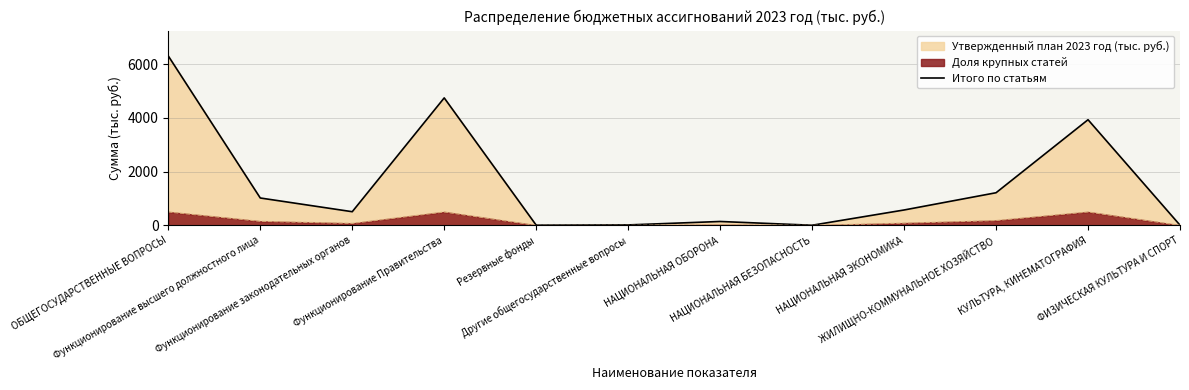

What is the maximum value shown in the chart?

6305.1